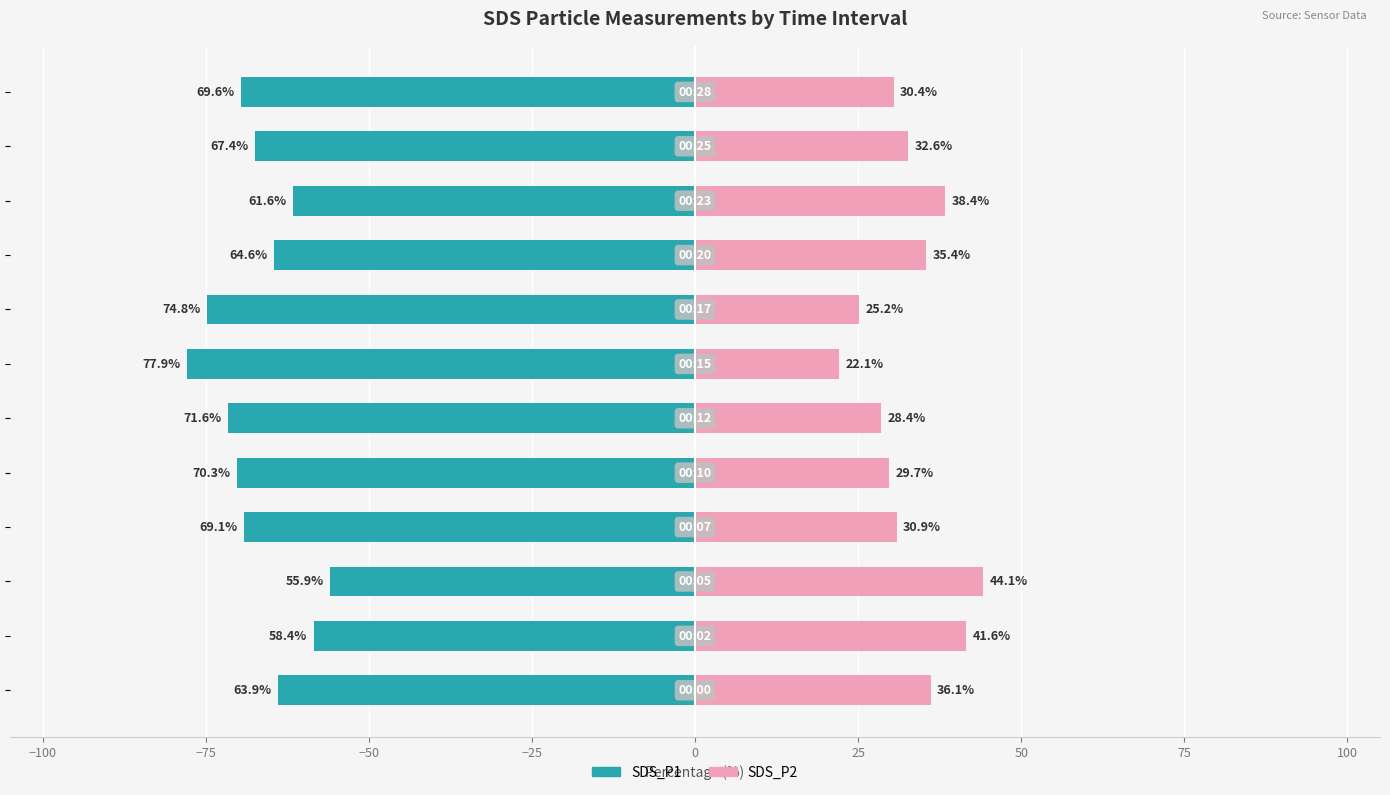

What is the difference between the second highest and second lowest values in the SDS_P2 series?

16.4